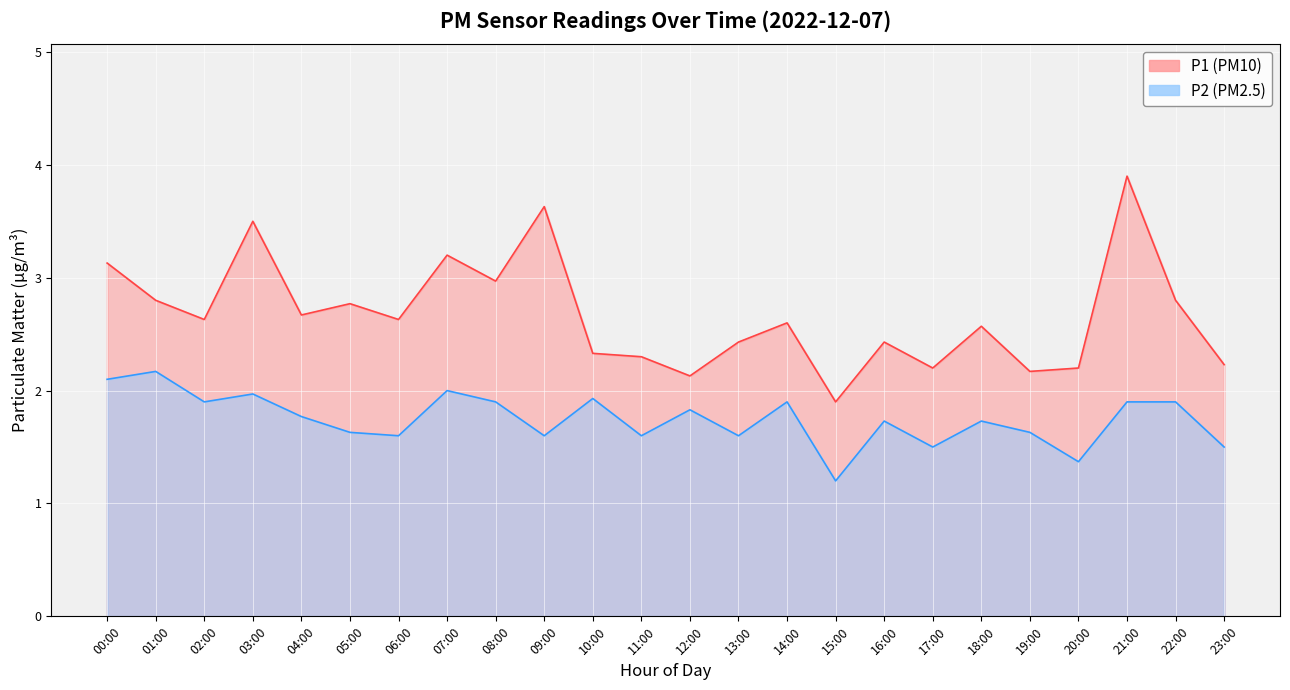

True or false: P1 has a value of 3.6 at 09:00.

True